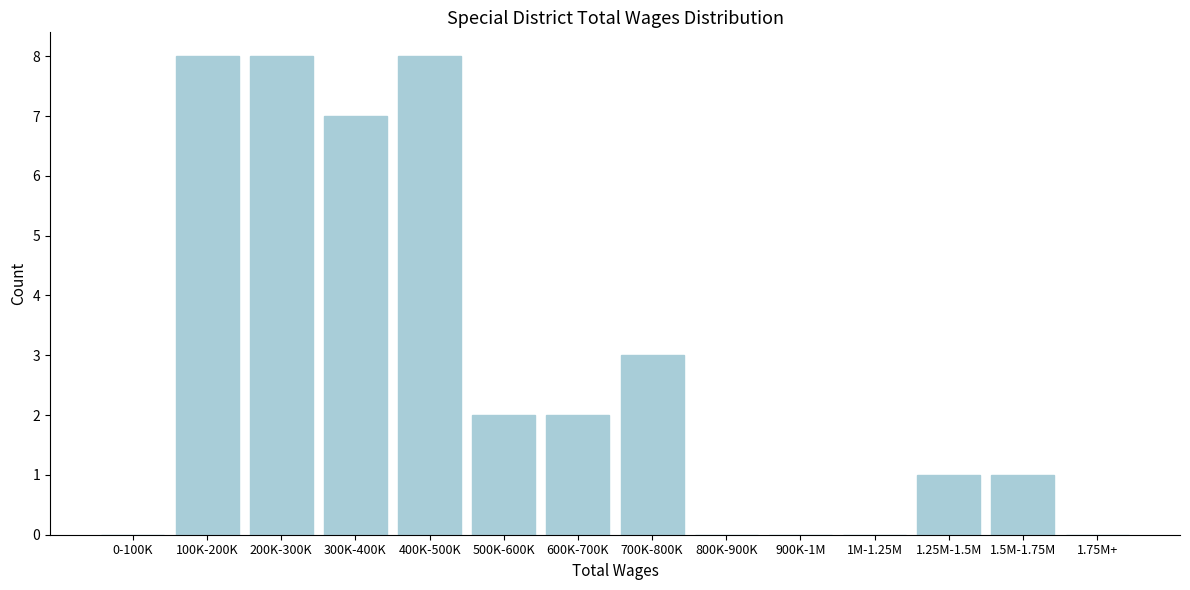

Reading left to right, list all the values displayed in this chart.

0-100K=0	100K-200K=8	200K-300K=8	300K-400K=7	400K-500K=8	500K-600K=2	600K-700K=2	700K-800K=3	800K-900K=0	900K-1M=0	1M-1.25M=0	1.25M-1.5M=1	1.5M-1.75M=1	1.75M+=0